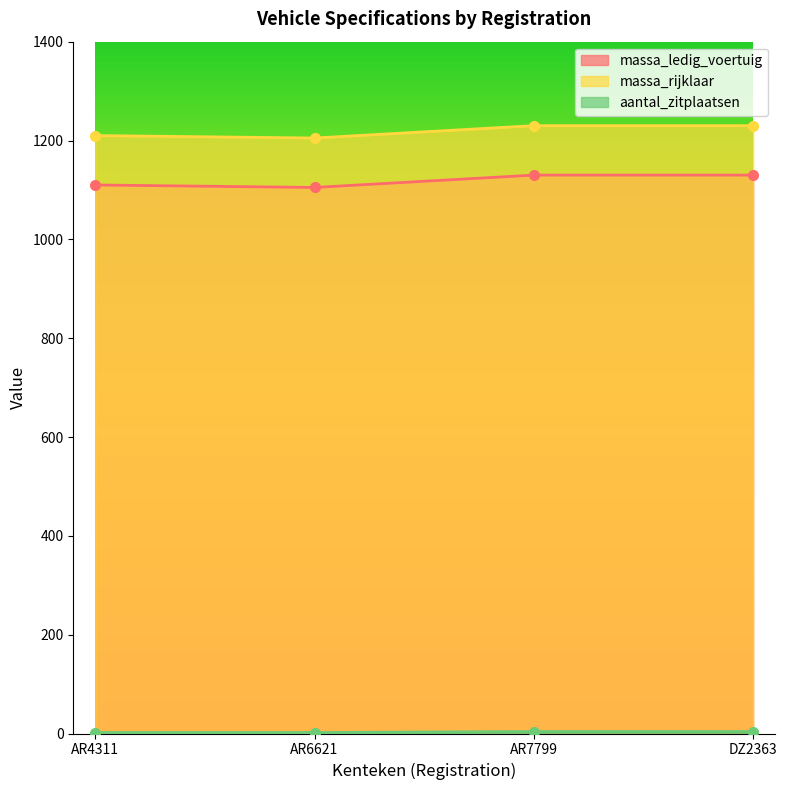

True or false: massa_ledig_voertuig has more than 1 points higher than both neighbors.

False